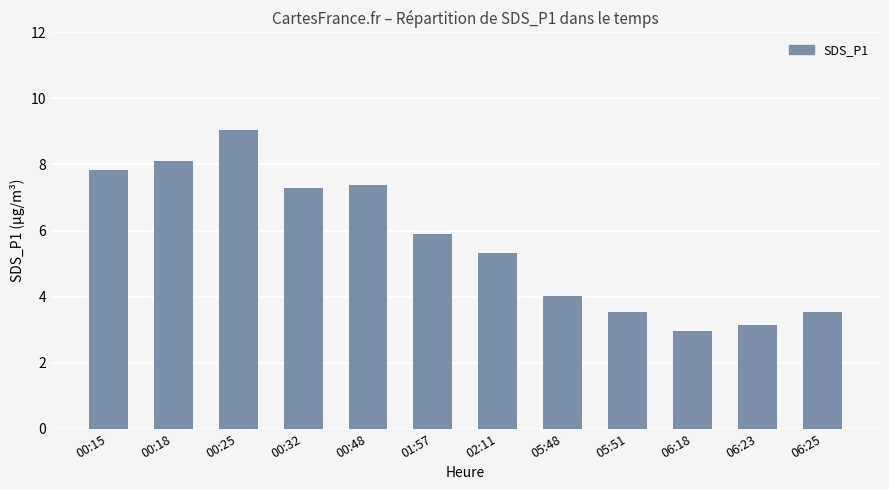

What is the average value?

5.7